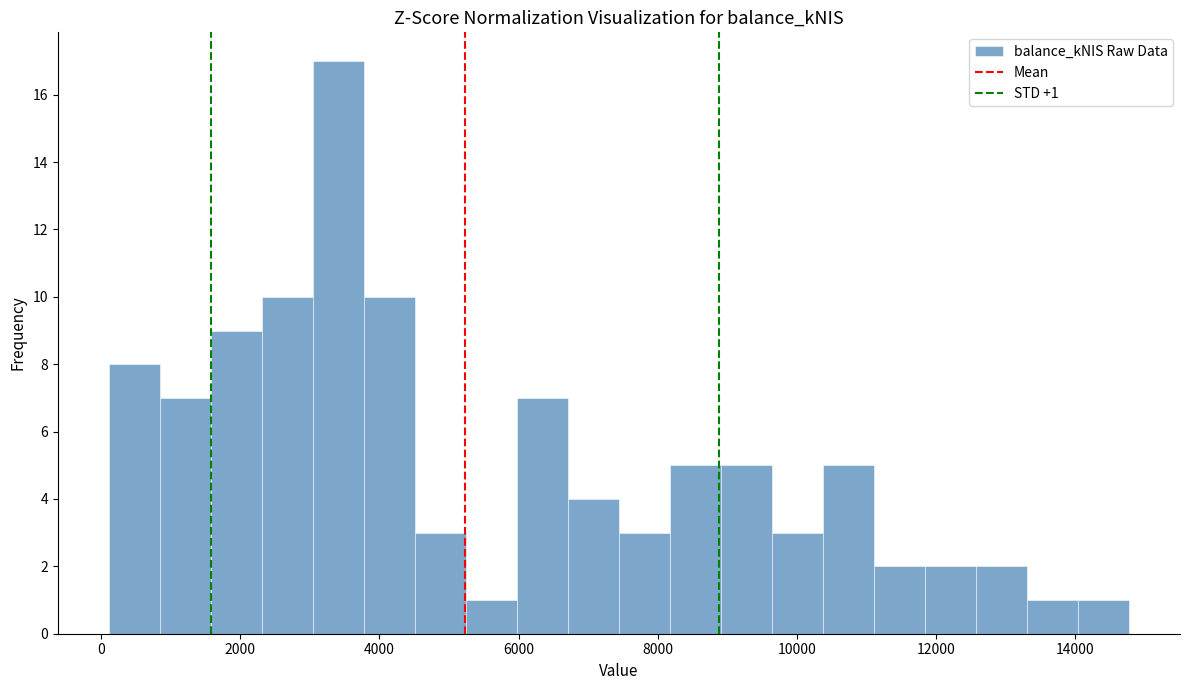

Read against the x-axis, roughly where is the centre of the tallest bar?

3400